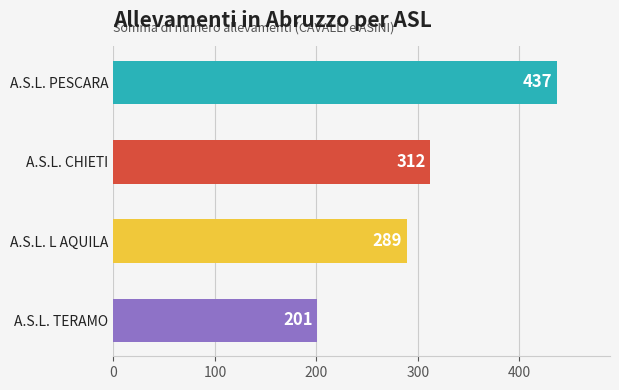

How many data points are less than 312?

2